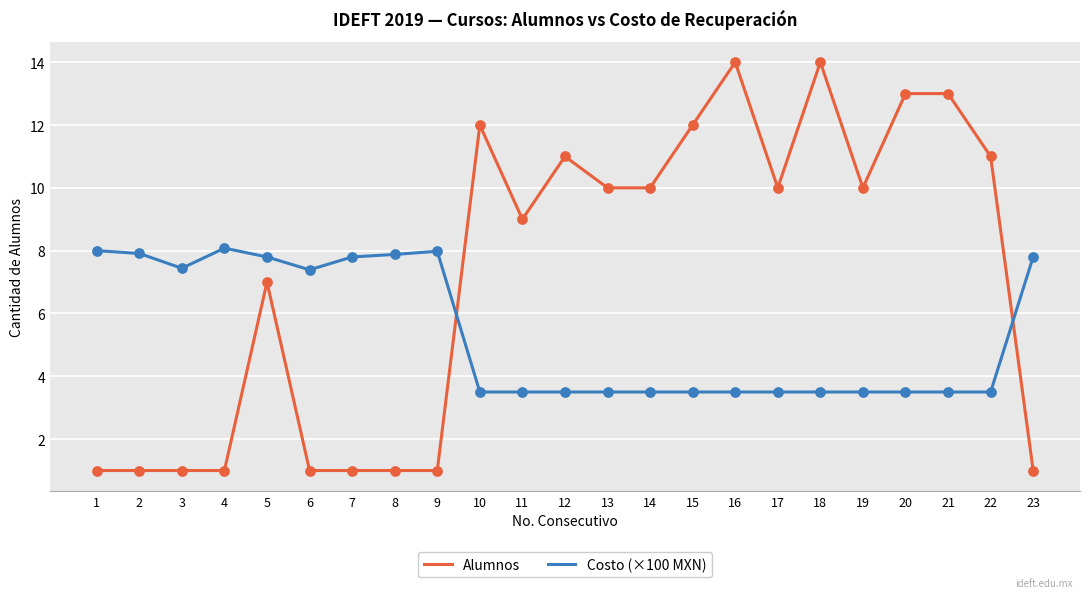

What is the total value across all series at 21?

16.5